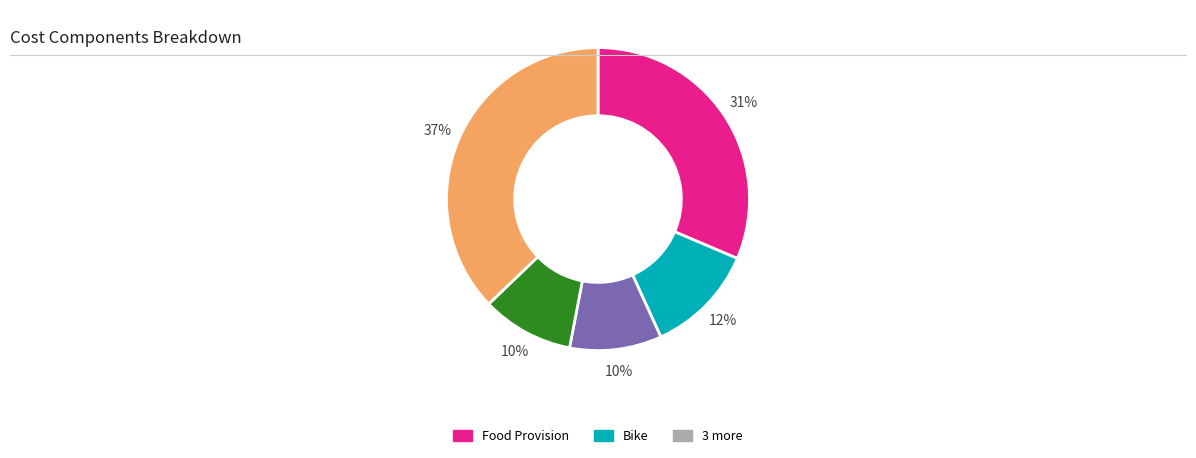

Is there any slice that represents more than half of the pie?

No